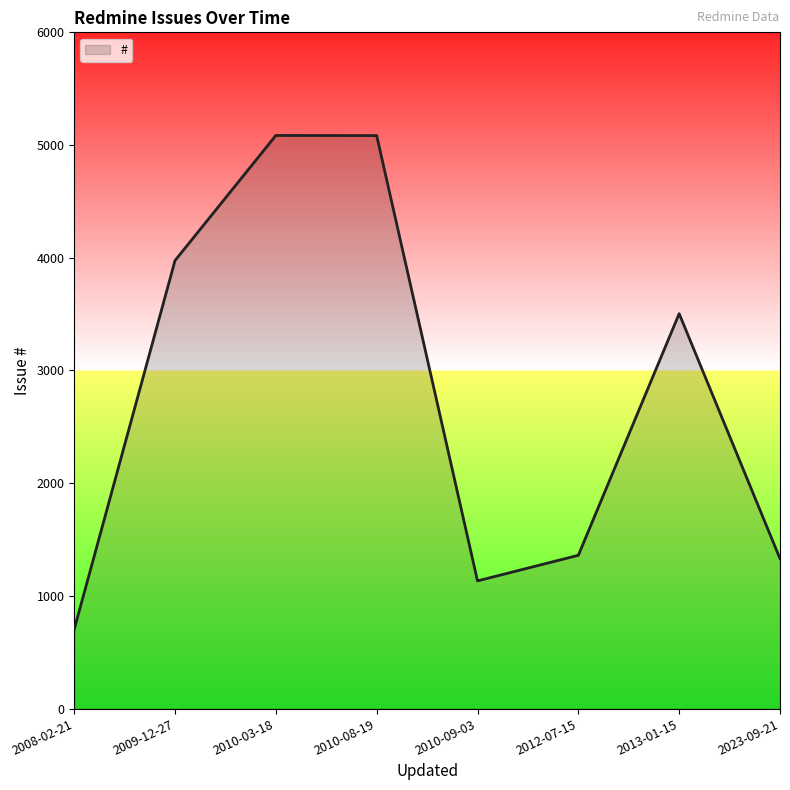

What is the change in value from 2008-02-21 to 2009-12-27?

+3273